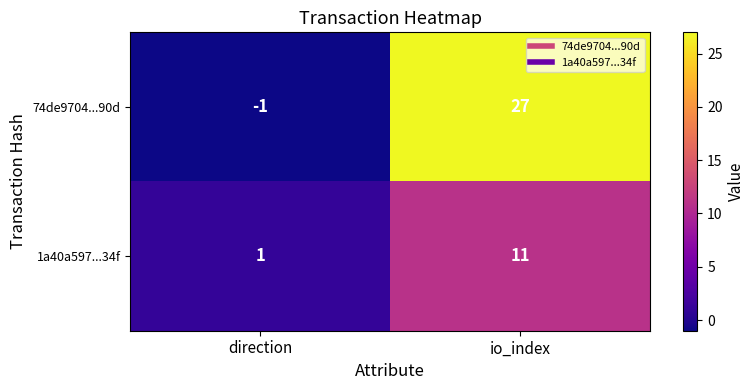

Where is 74de9704...90d nearest to the value 13?

direction